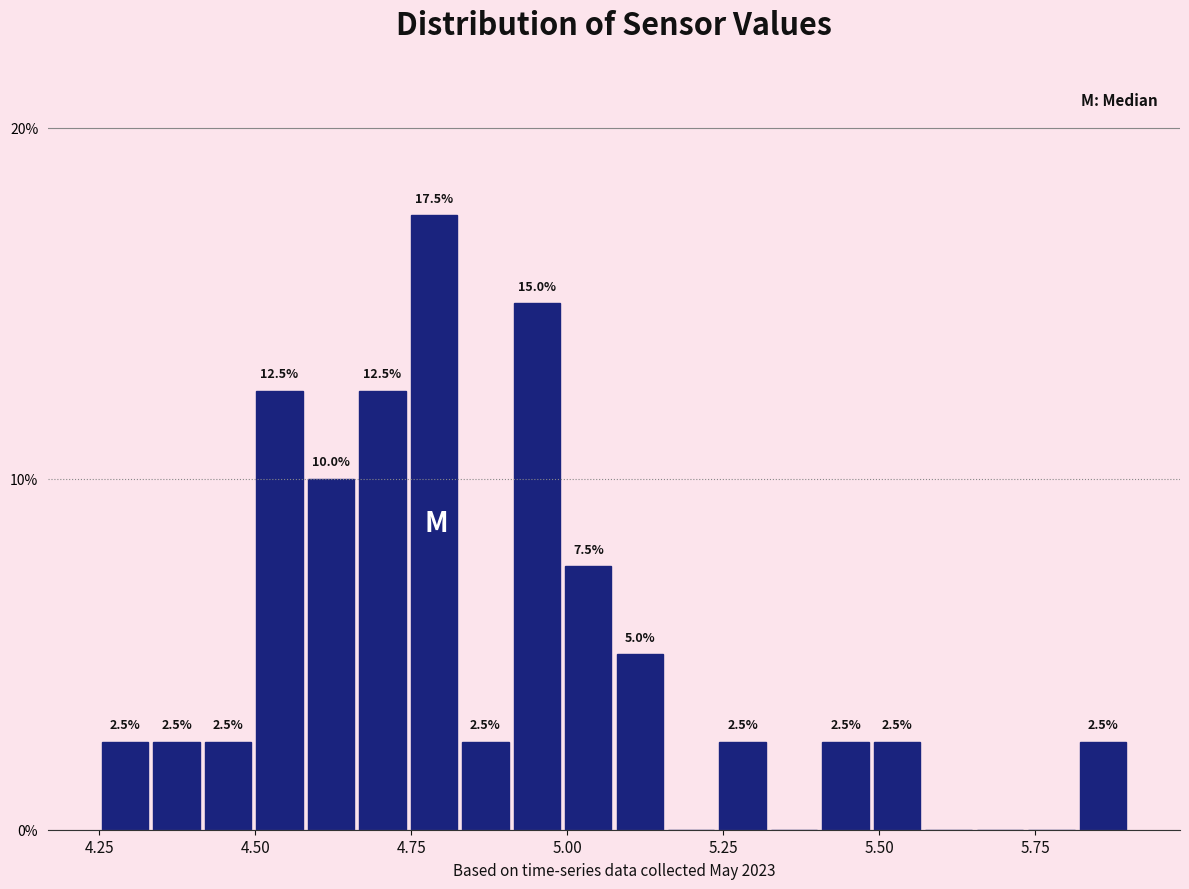

Around what value on the x-axis is the tallest bar? Give the approximate position of its centre, as read against the axis.

4.80